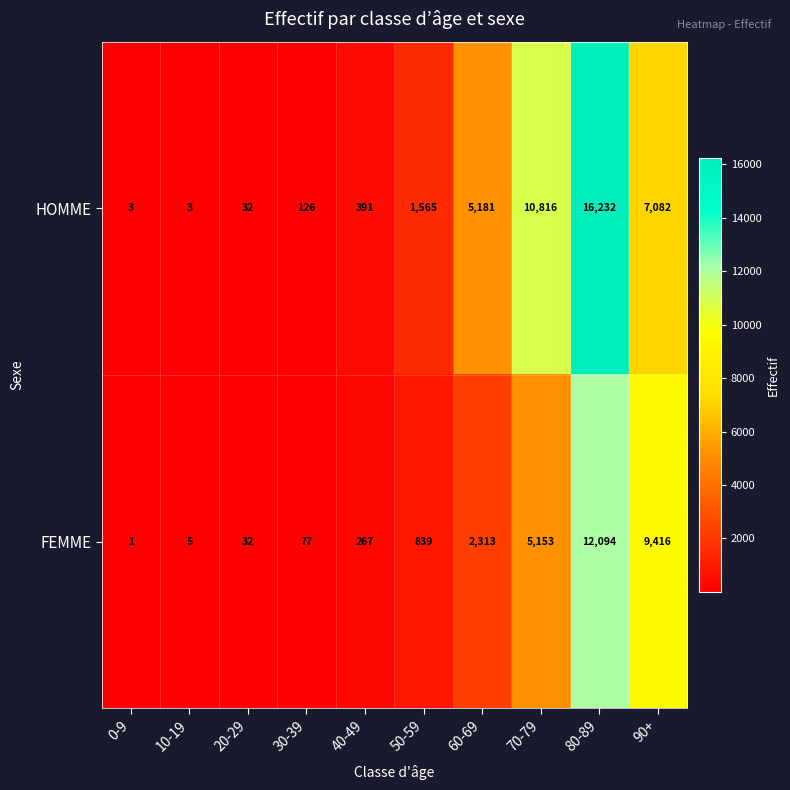

Is it true that HOMME equals 1032 at 50-59?

False